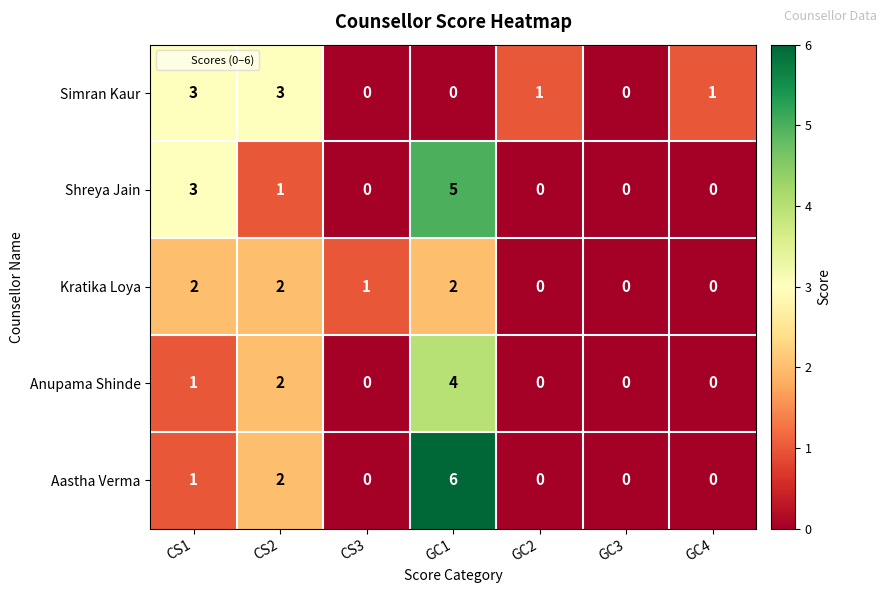

Rank the series by their maximum value, from lowest to highest.

Kratika Loya, Simran Kaur, Anupama Shinde, Shreya Jain, Aastha Verma